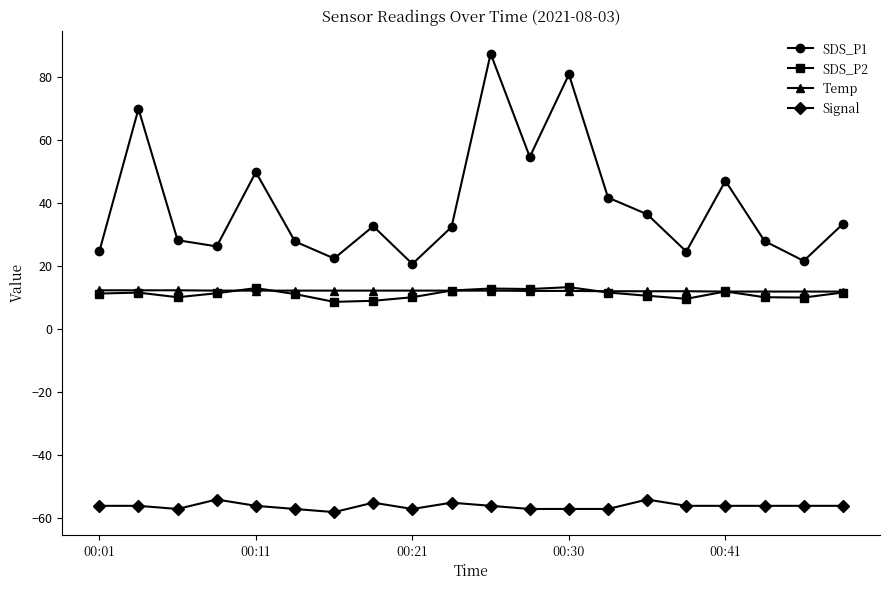

What is the sum of all SDS_P2 values?

224.6